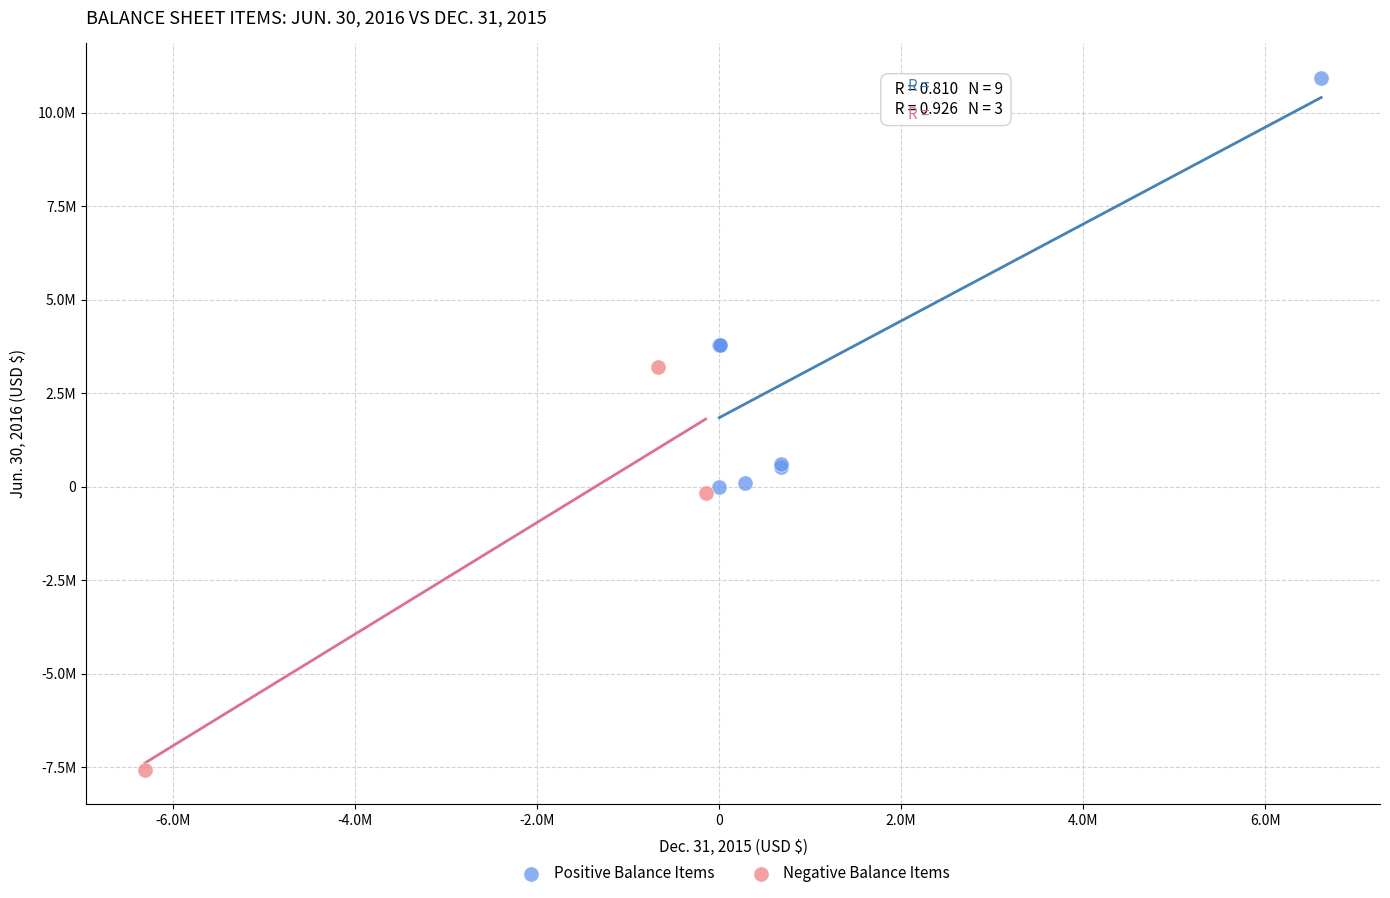

What are all the series names shown in the legend?

Positive Balance Items, Negative Balance Items